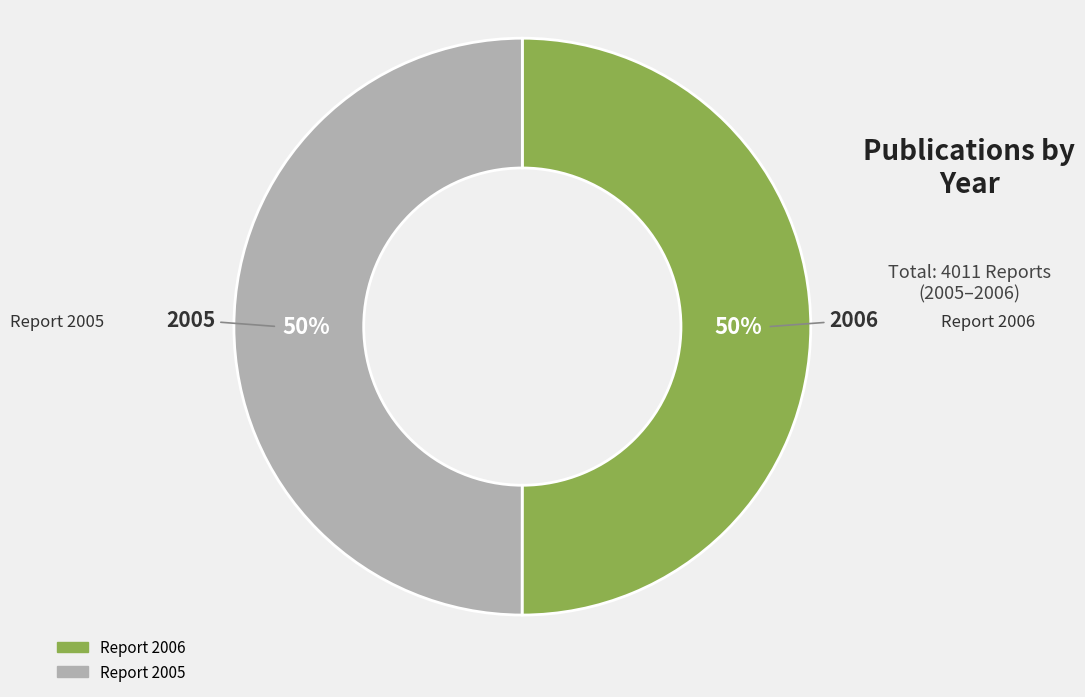

To the nearest percent, what is the average slice percentage?

50%